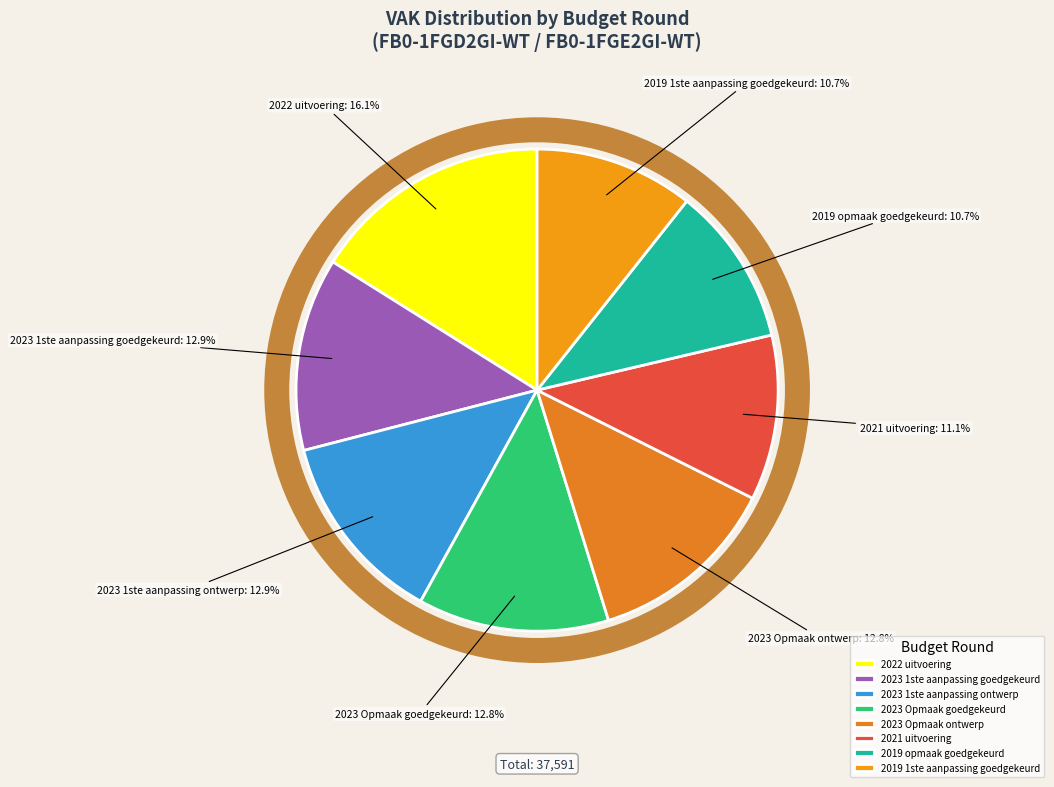

What is the ratio of the value at 2019 opmaak goedgekeurd to the value at 2019 1ste aanpassing goedgekeurd?

1.0